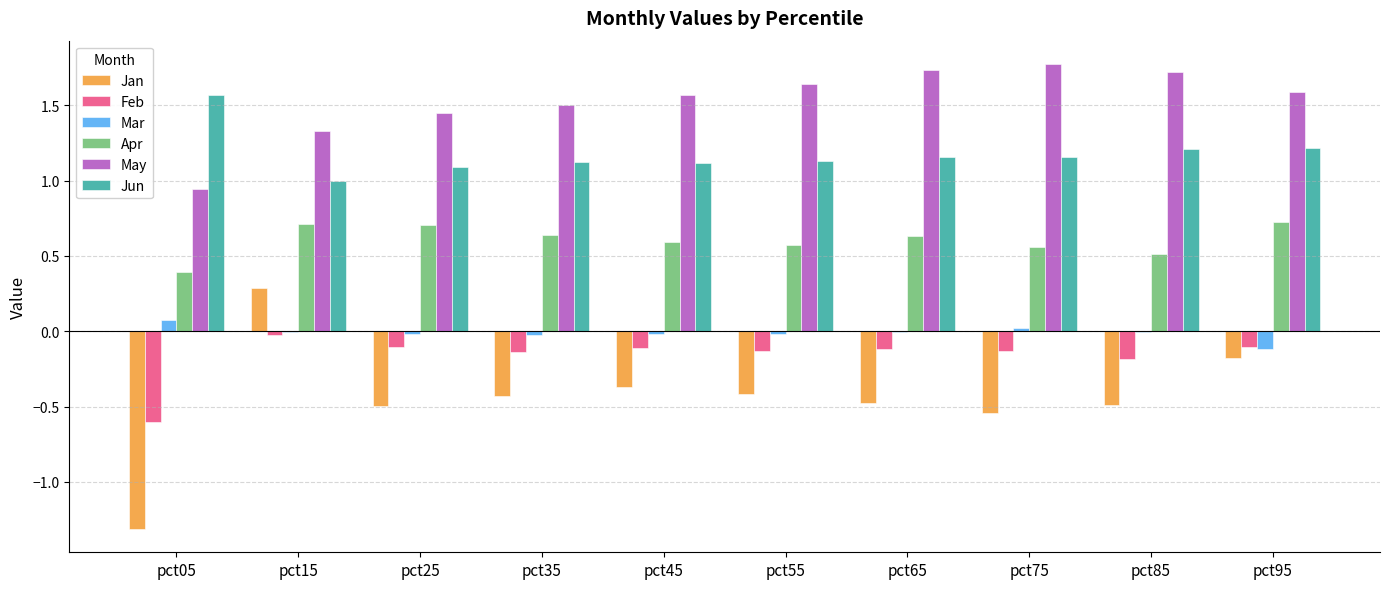

The value of May at pct45 is 2.6. True or false?

False